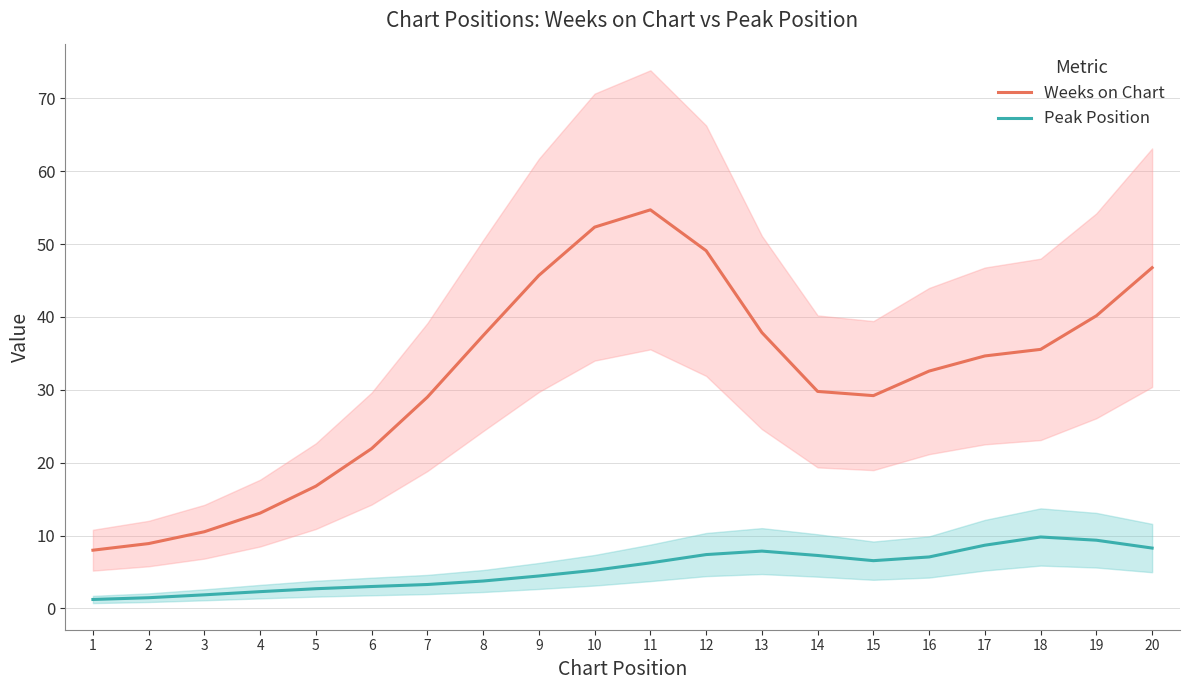

What is the greatest value displayed?

54.7